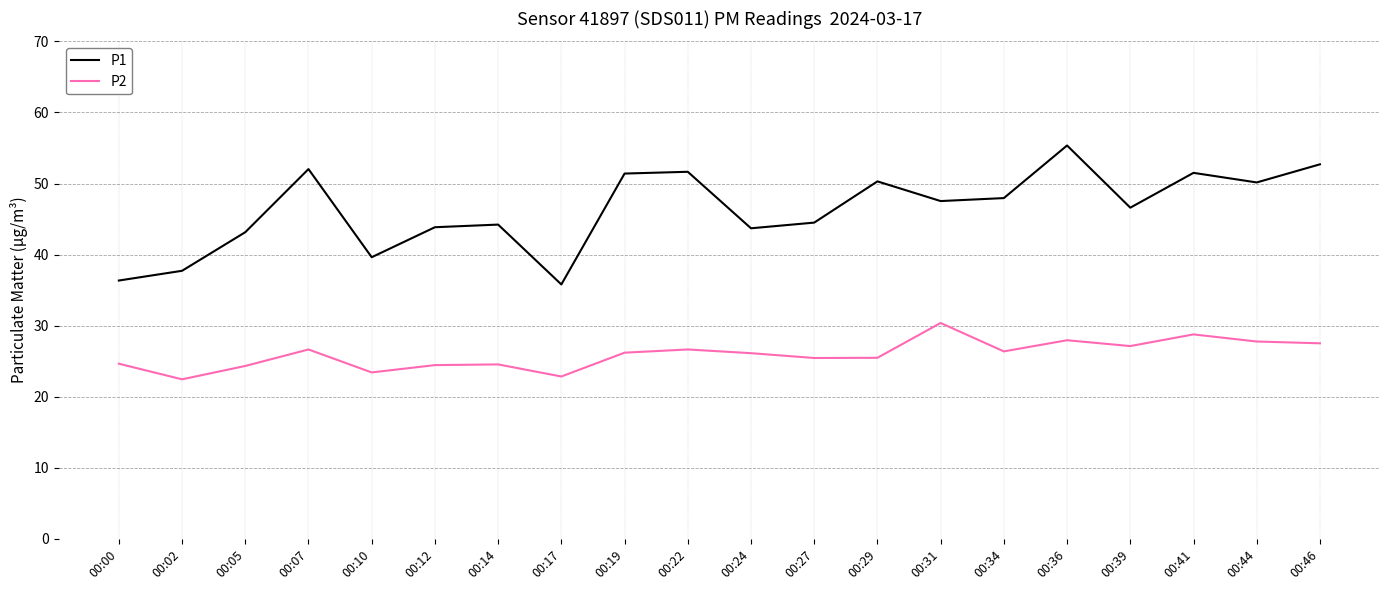

Does the chart have visible grid lines?

Yes